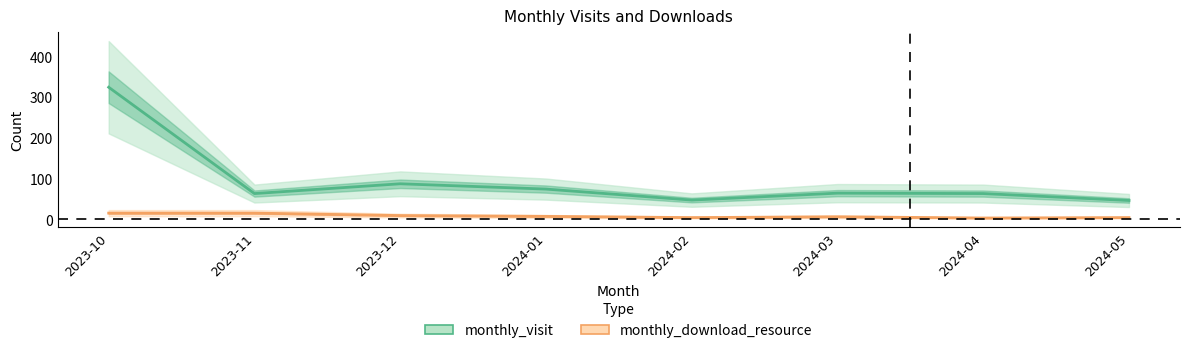

What is the spread (max minus min) of values at 2023-10?

309